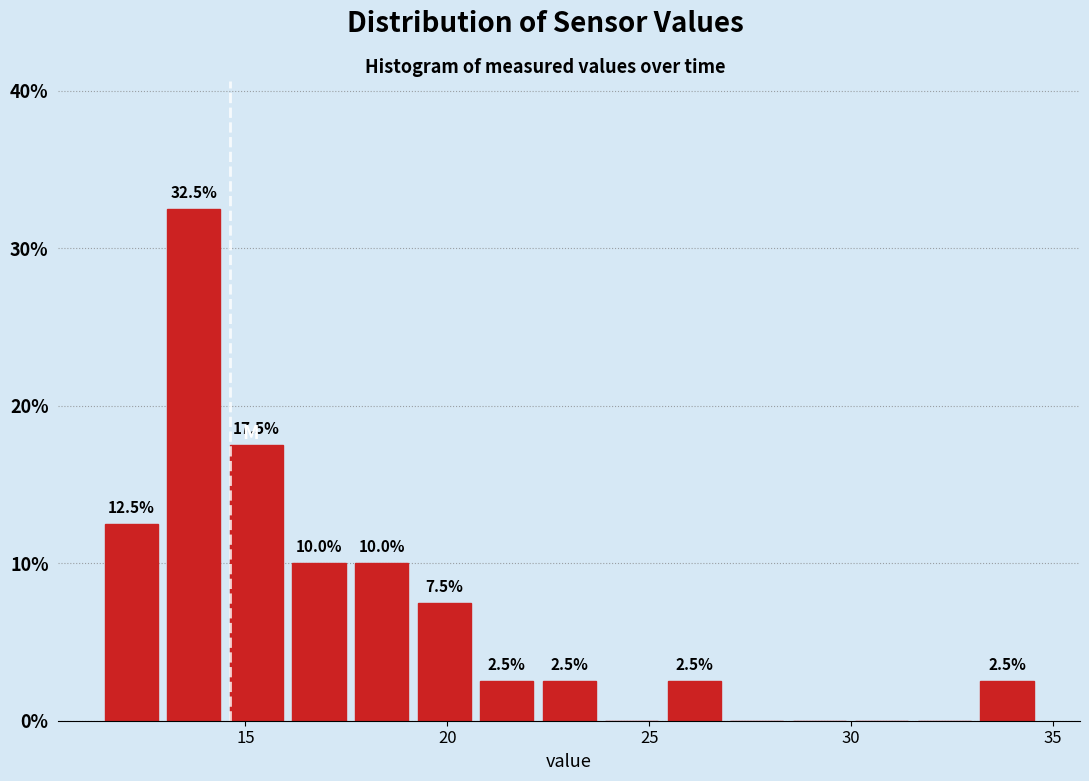

Read against the x-axis, roughly where is the centre of the tallest bar?

13.5